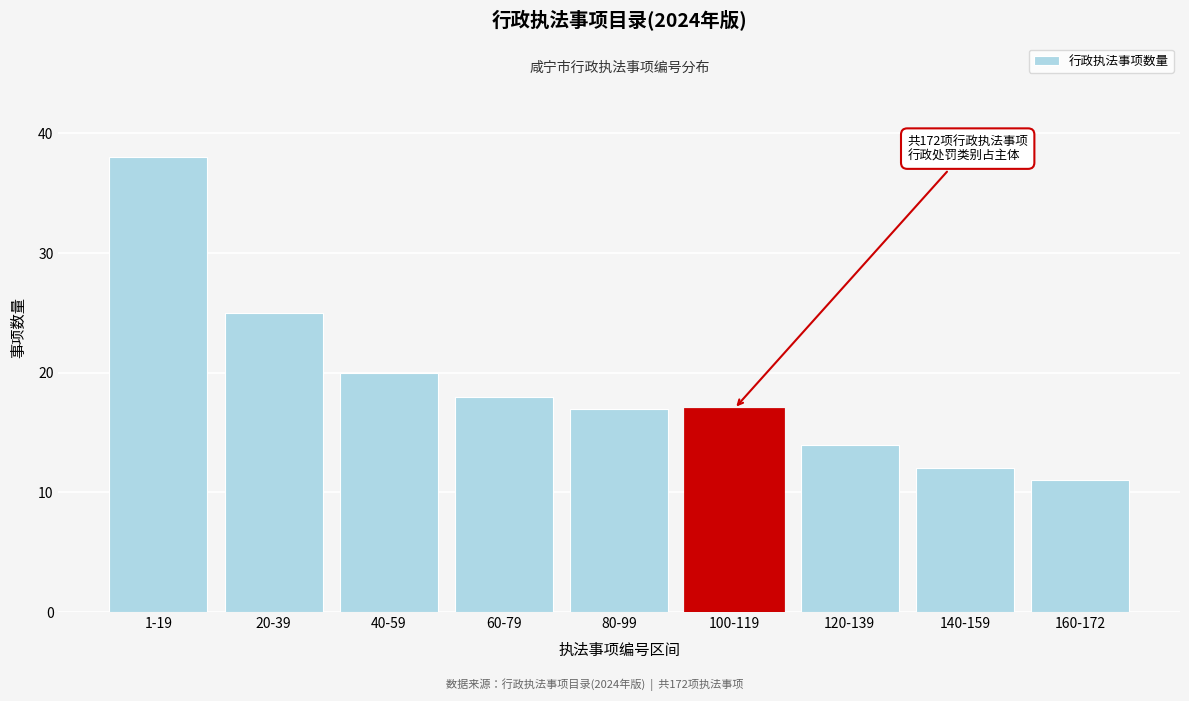

Reading right to left, extract all data points from this chart.

11	12	14	17	17	18	20	25	38